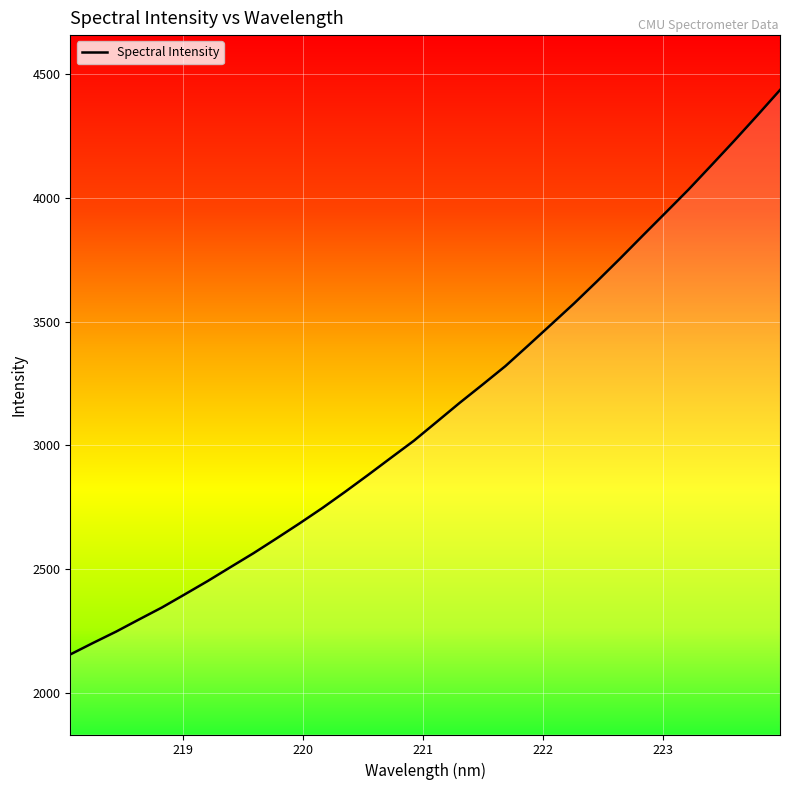

What is the sum of all values?

100549.5